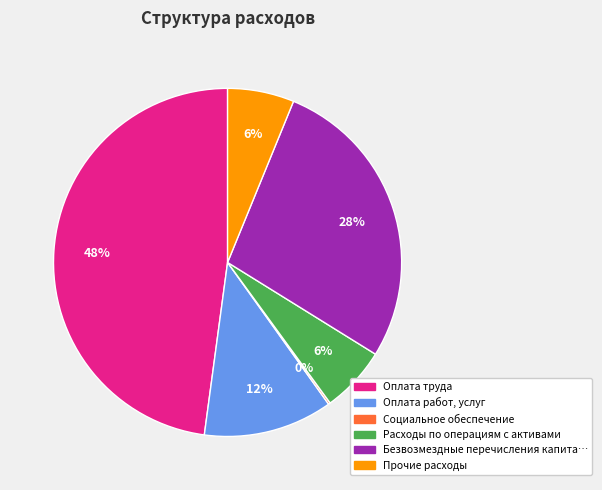

Does any single category account for the majority?

No